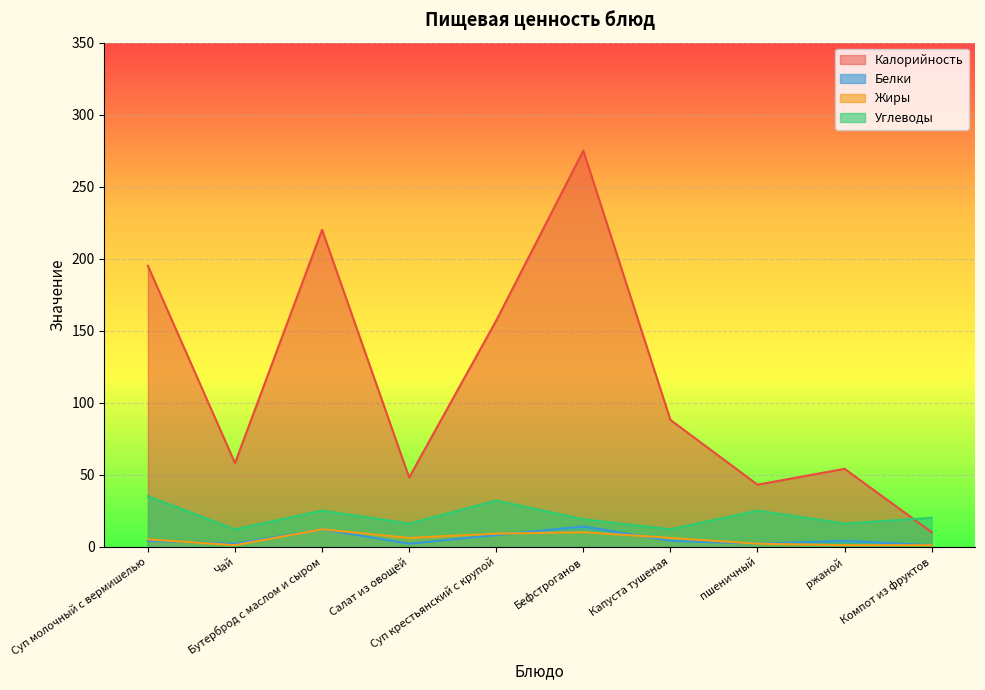

Which series has the largest total across all categories?

Калорийность